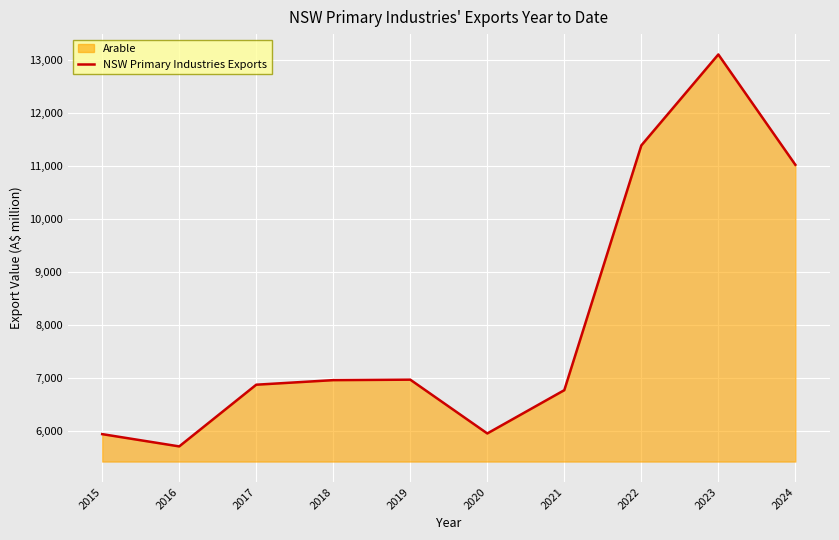

How many points are higher than both their immediate neighbors (excluding endpoints)?

2